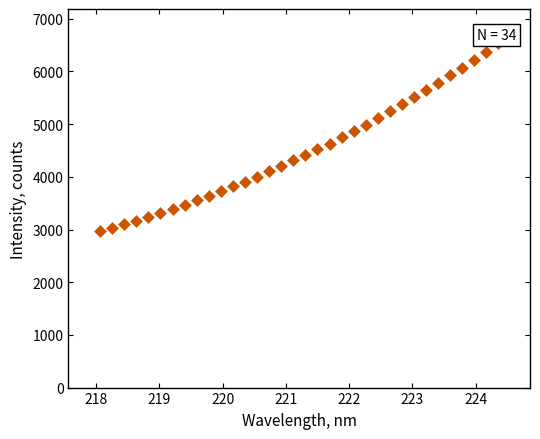

What is the range of X values (max minus min)?

6.3